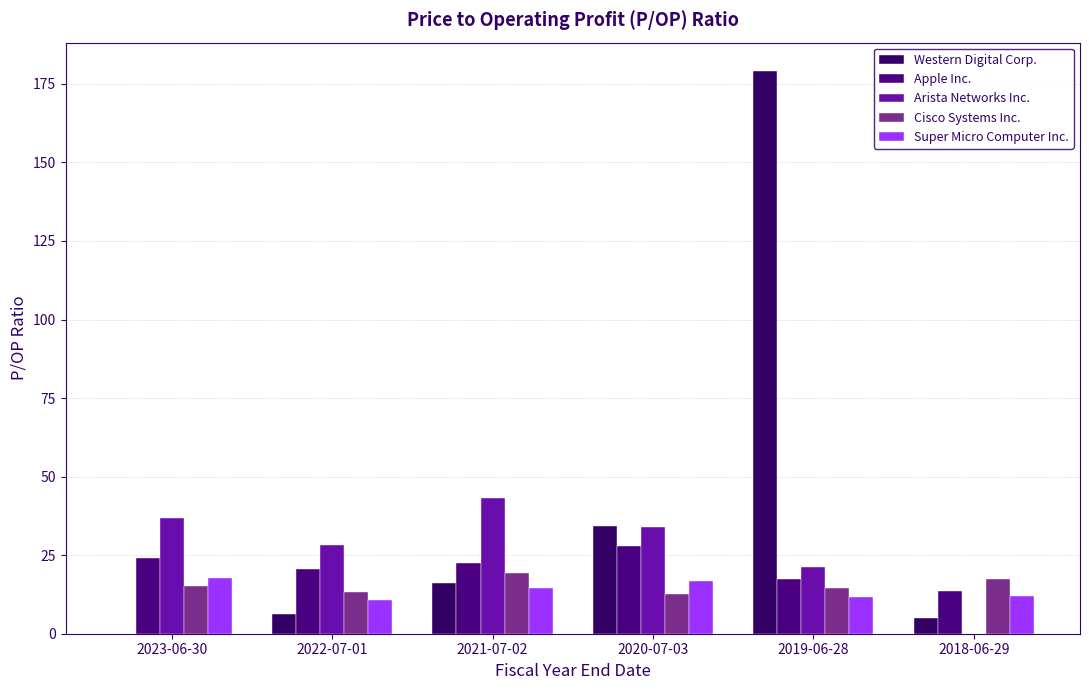

Is the value of Super Micro Computer Inc. at 2020-07-03 greater than the value of Western Digital Corp. at 2022-07-01?

Yes